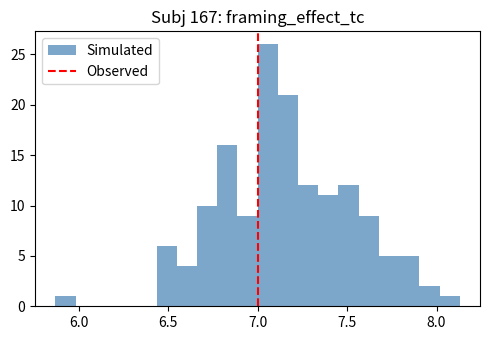

Read against the x-axis, roughly where is the centre of the tallest bar?

7.05